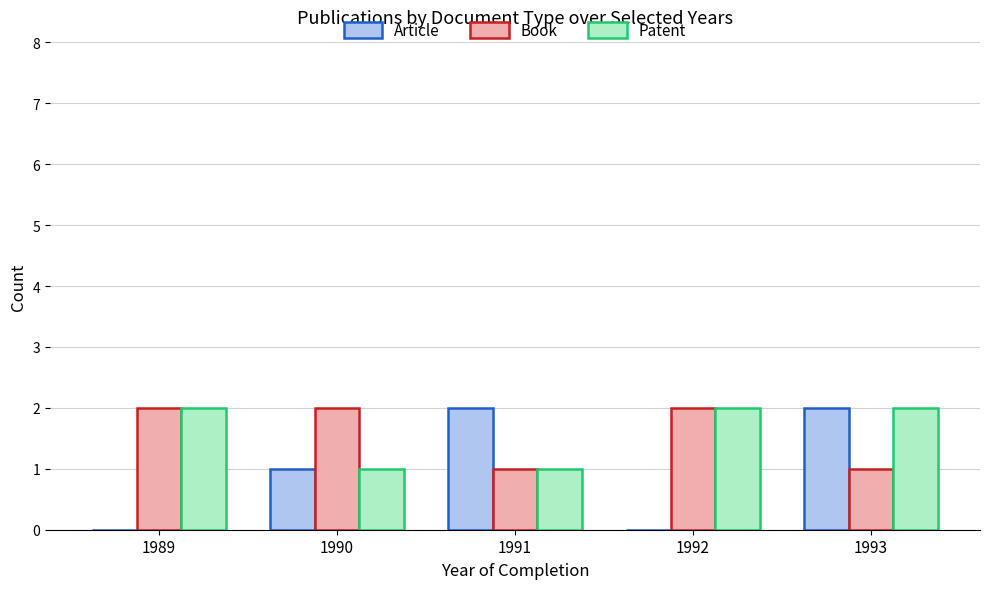

Is it true that Article equals 2 at 1991?

True